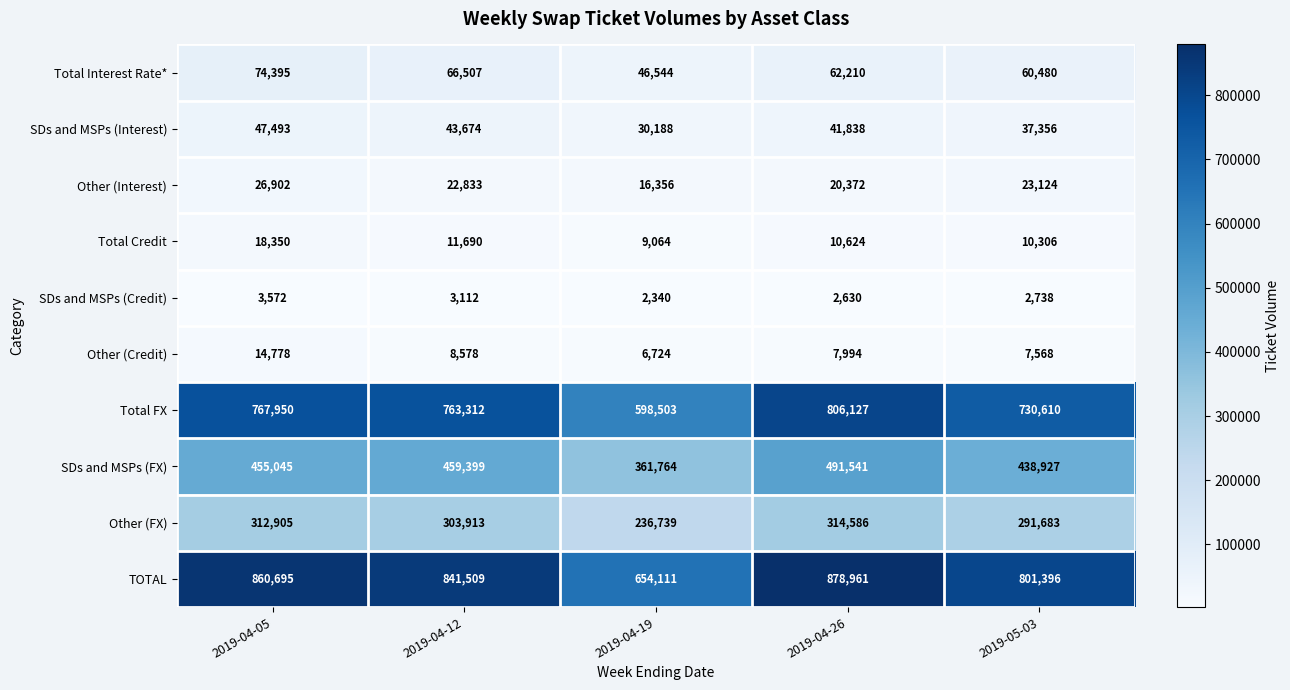

What is the minimum value shown in the chart?

2340